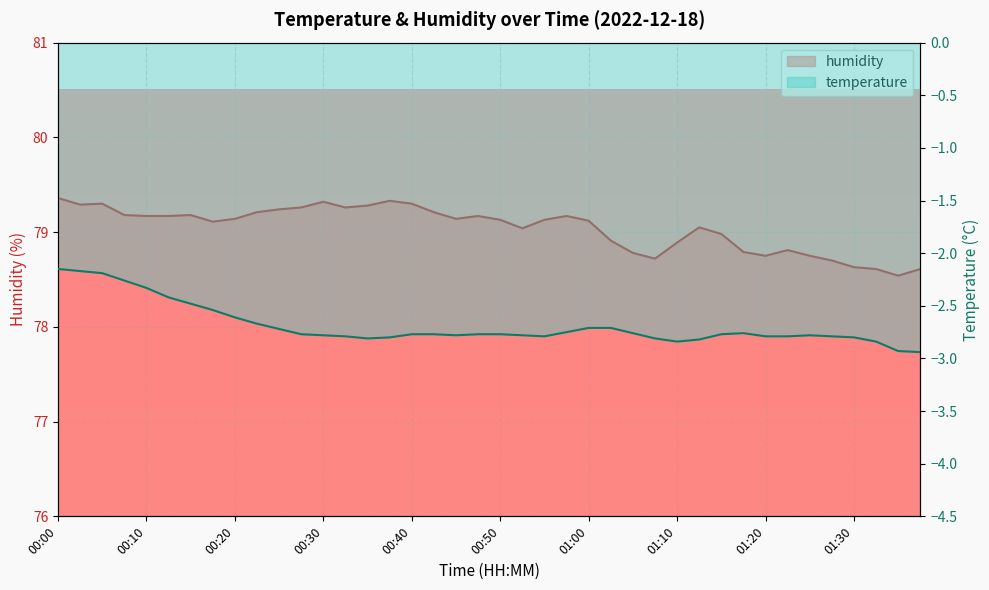

True or false: temperature has more than 1 interior local peaks.

True